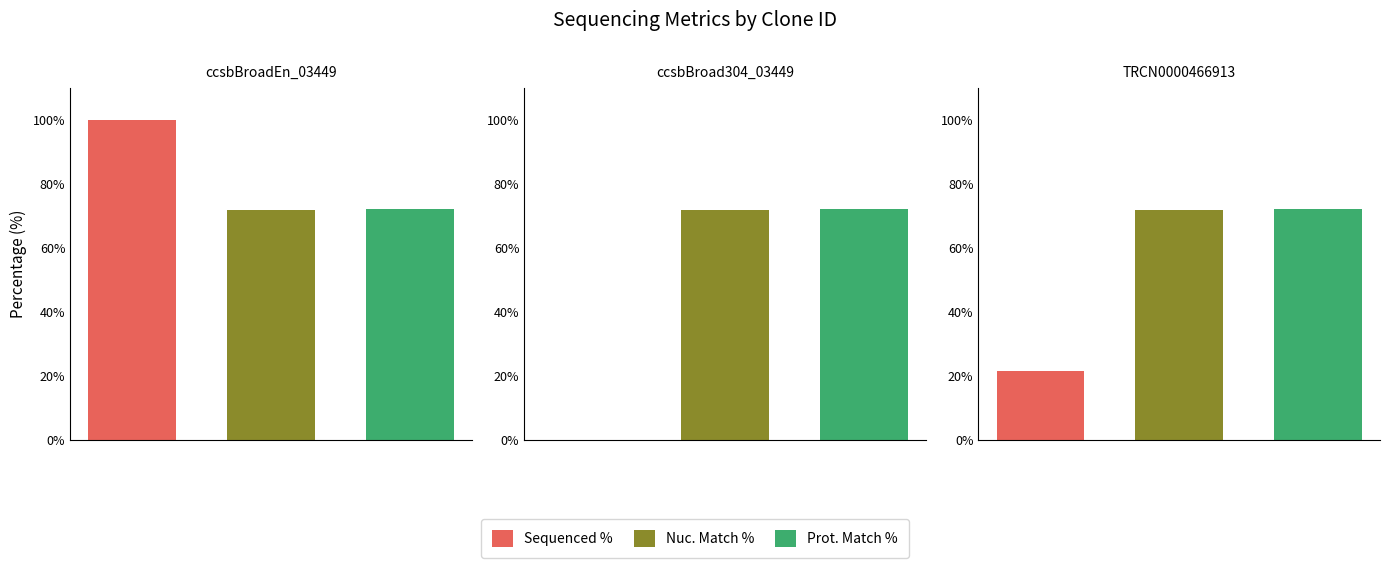

The Nuc. Match % series shows 72.0 at ccsbBroadEn_03449. True or false?

True